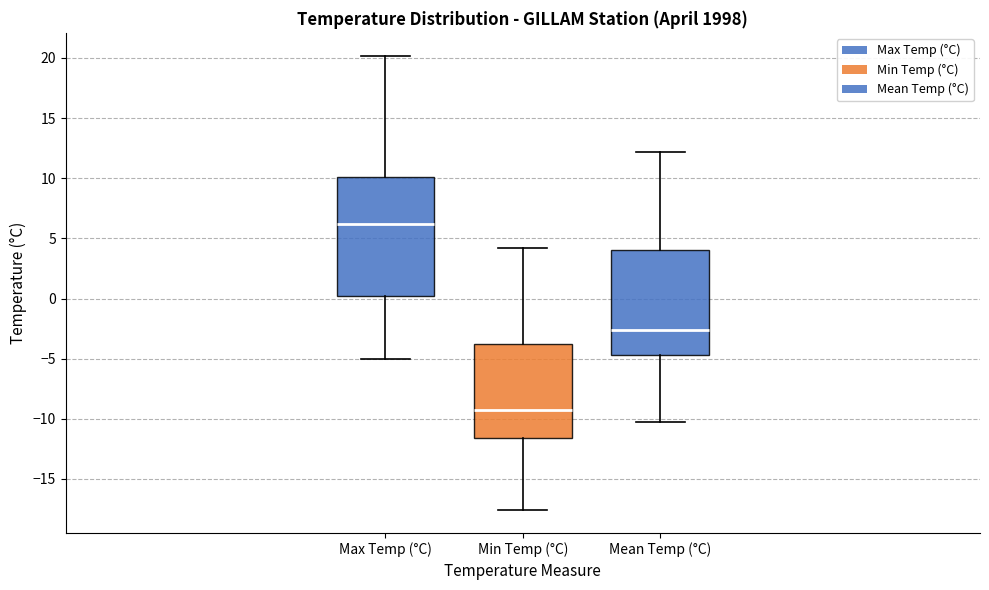

Comparing the boxes themselves (not the whiskers), which one is the tallest?

Max Temp (°C)